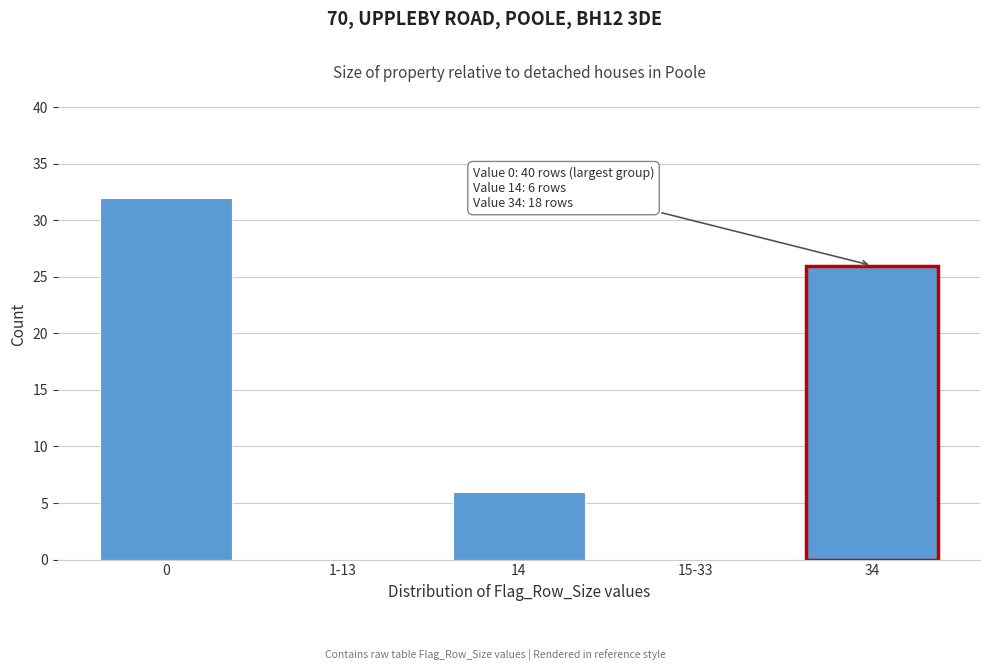

Reading right to left, transcribe all the data shown in this chart.

34=26	15-33=0	14=6	1-13=0	0=32